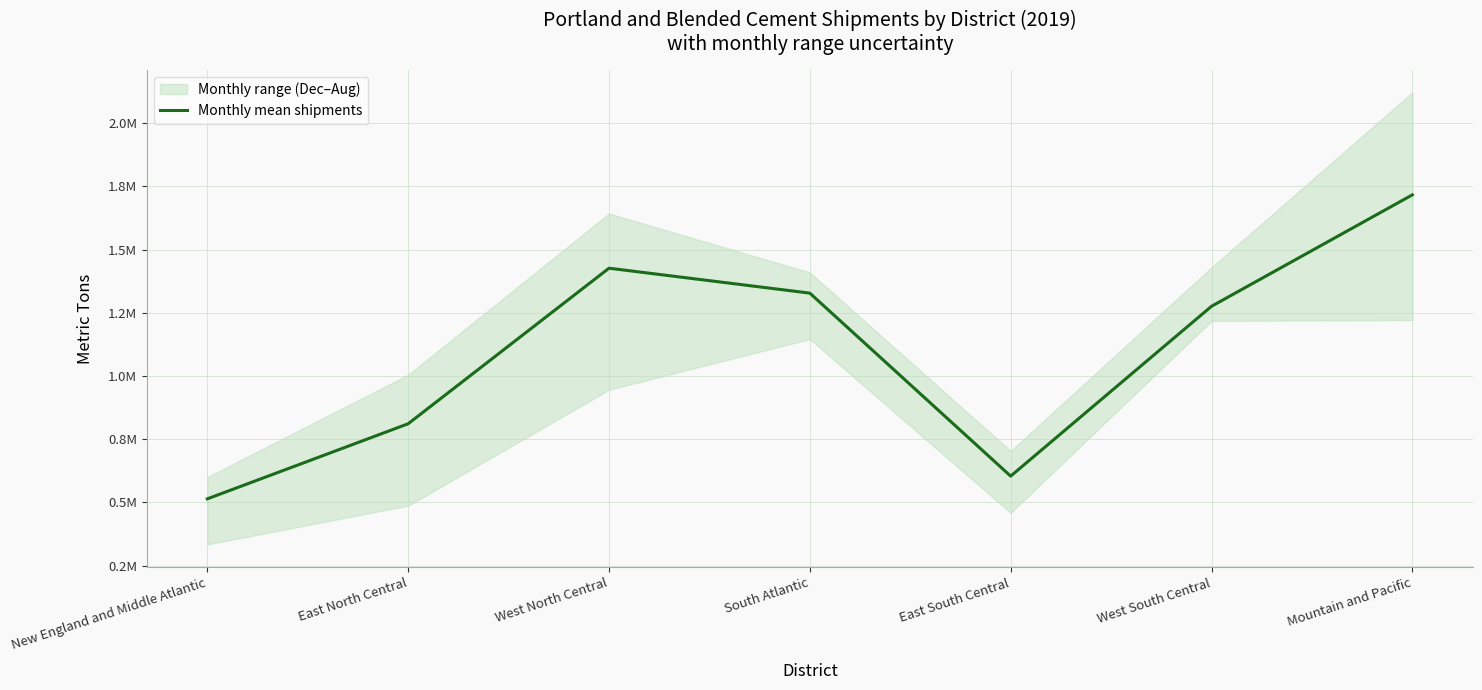

Rank the categories by value from lowest to highest.

New England and Middle Atlantic, East South Central, East North Central, West South Central, South Atlantic, West North Central, Mountain and Pacific